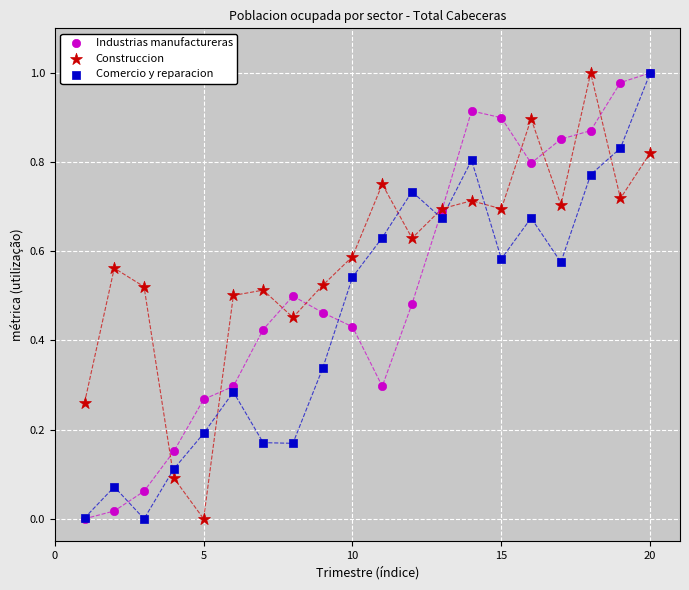

What are all the series names shown in the legend?

Industrias manufactureras, Construccion, Comercio y reparacion